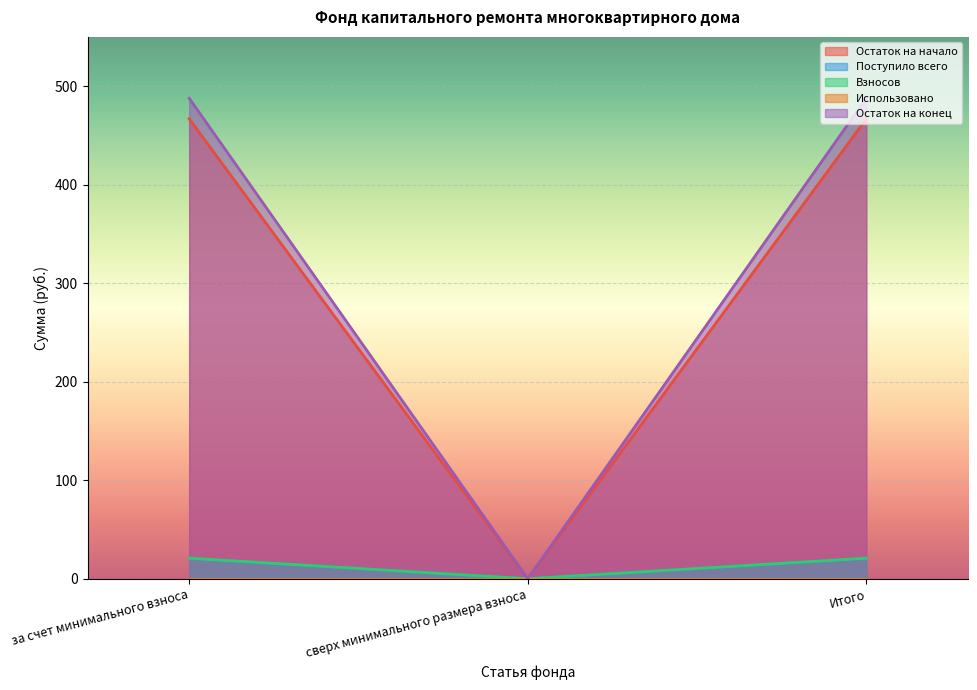

The value of Остаток на конец at Итого is 487.8. True or false?

True